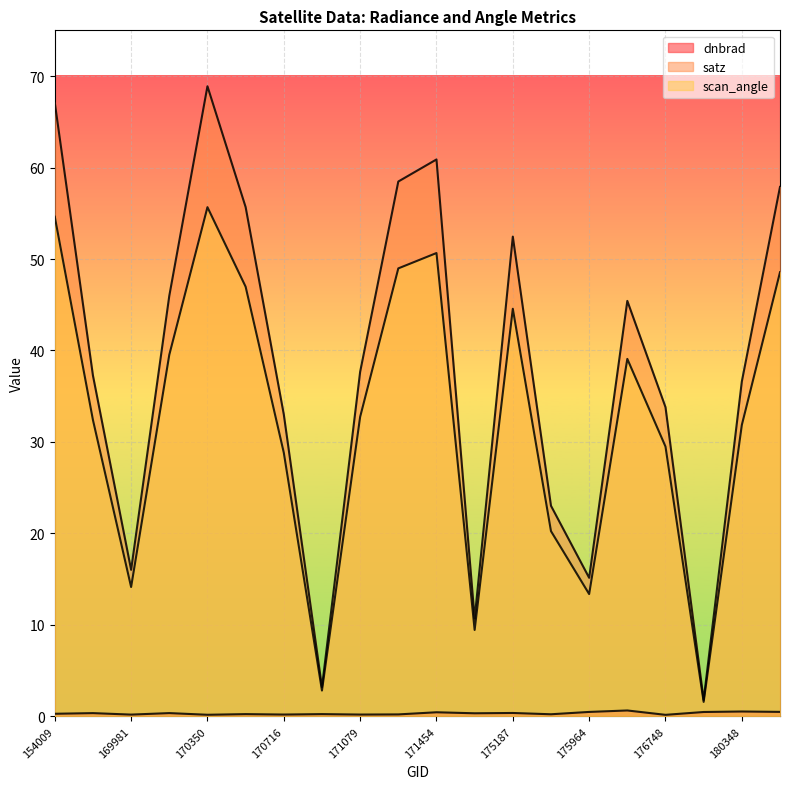

Reading right to left, extract all data points from this chart.

dnbrad: 180544=0.5	180348=0.5	180152=0.5	176748=0.2	176156=0.6	175964=0.5	175772=0.2	175187=0.4	174800=0.3	171454=0.5	171260=0.2	171079=0.2	170898=0.3	170716=0.2	170531=0.2	170350=0.2	170155=0.4	169981=0.2	155739=0.4	154009=0.3
satz: 180544=57.9	180348=36.6	180152=1.8	176748=33.8	176156=45.4	175964=15.1	175772=23.0	175187=52.4	174800=10.7	171454=60.9	171260=58.5	171079=37.7	170898=3.2	170716=33.0	170531=55.7	170350=68.9	170155=46.0	169981=16.0	155739=37.3	154009=67.1
scan_angle: 180544=48.6	180348=31.9	180152=1.6	176748=29.5	176156=39.1	175964=13.4	175772=20.3	175187=44.6	174800=9.4	171454=50.7	171260=49.0	171079=32.7	170898=2.8	170716=28.8	170531=47.0	170350=55.7	170155=39.5	169981=14.1	155739=32.4	154009=54.6